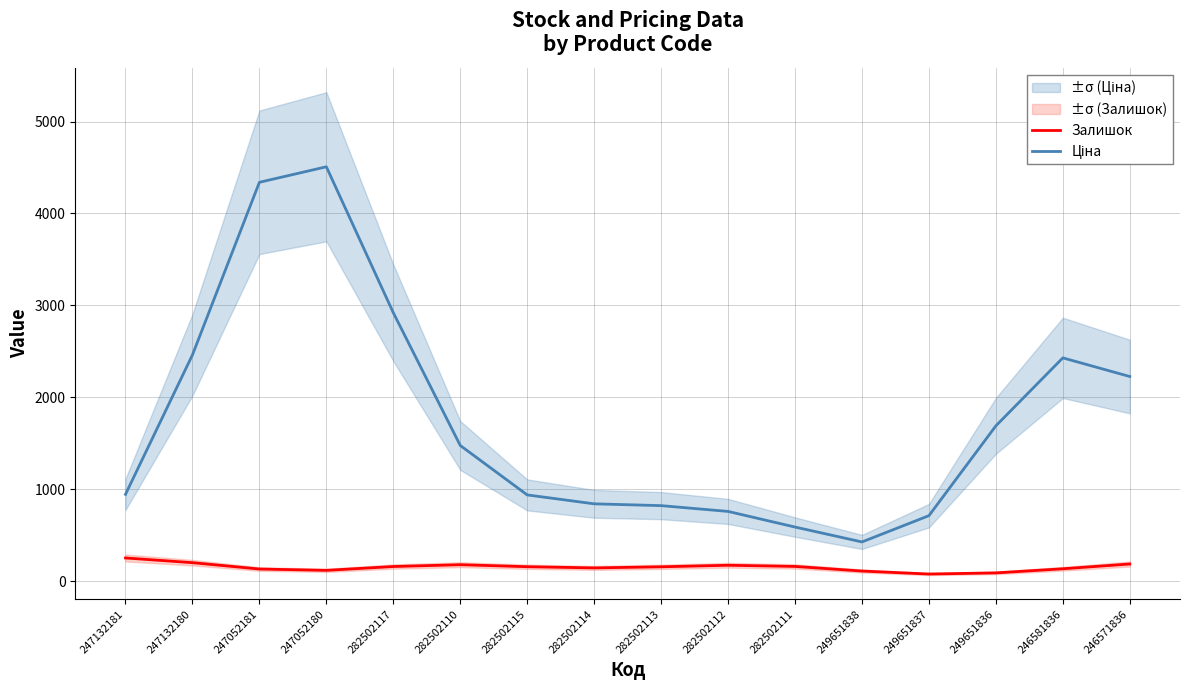

Is it true that Ціна equals 943.3 at 247132181?

True